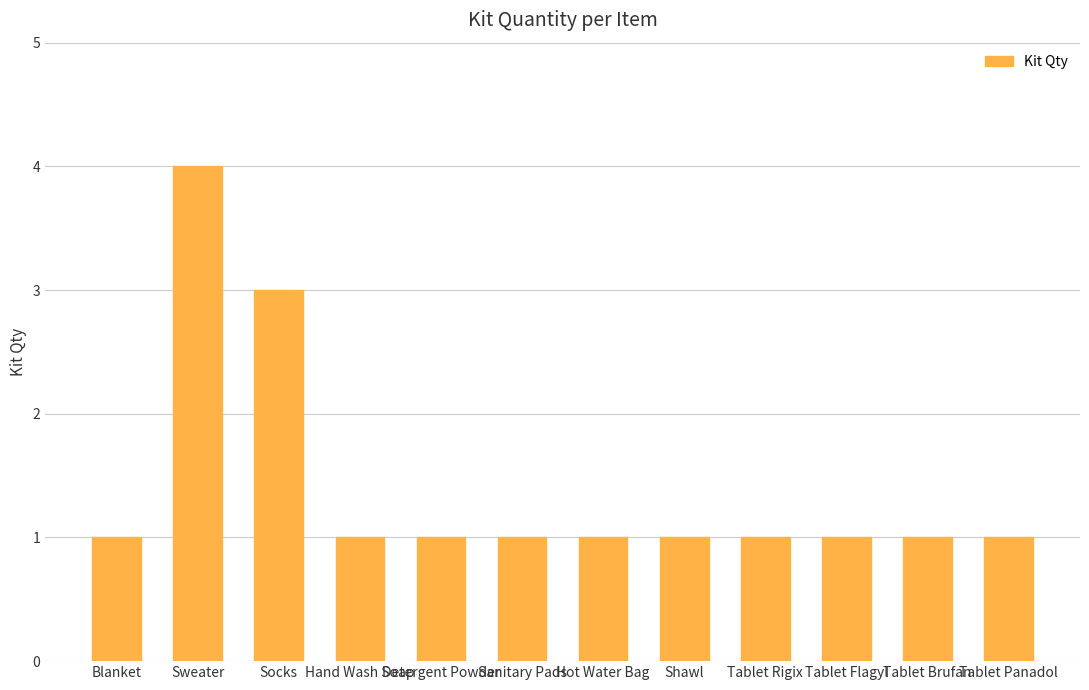

Approximately how many times larger is the value at Socks compared to Tablet Panadol?

3.0